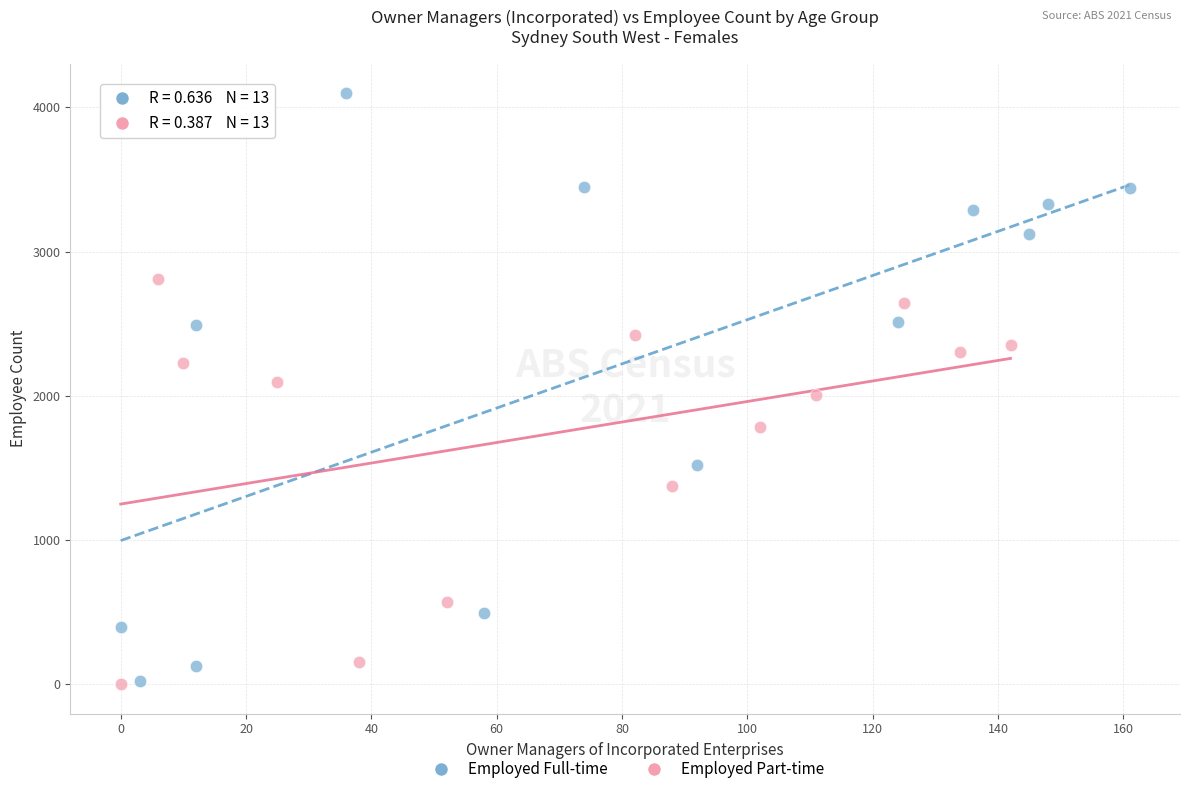

Which series reaches the maximum Y coordinate?

Employed Full-time